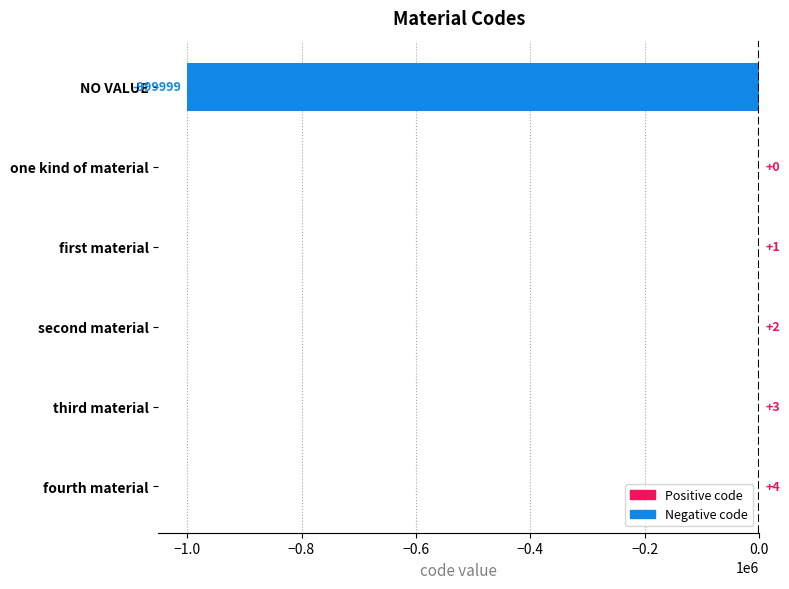

The value at second material is 2. True or false?

True